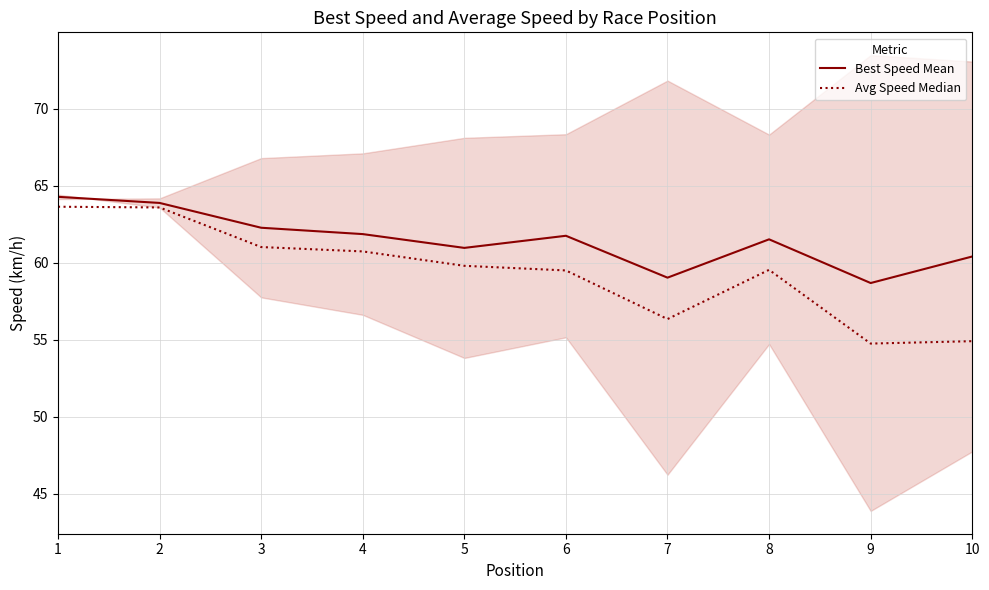

Which series has the largest total across all categories?

Best Speed Mean